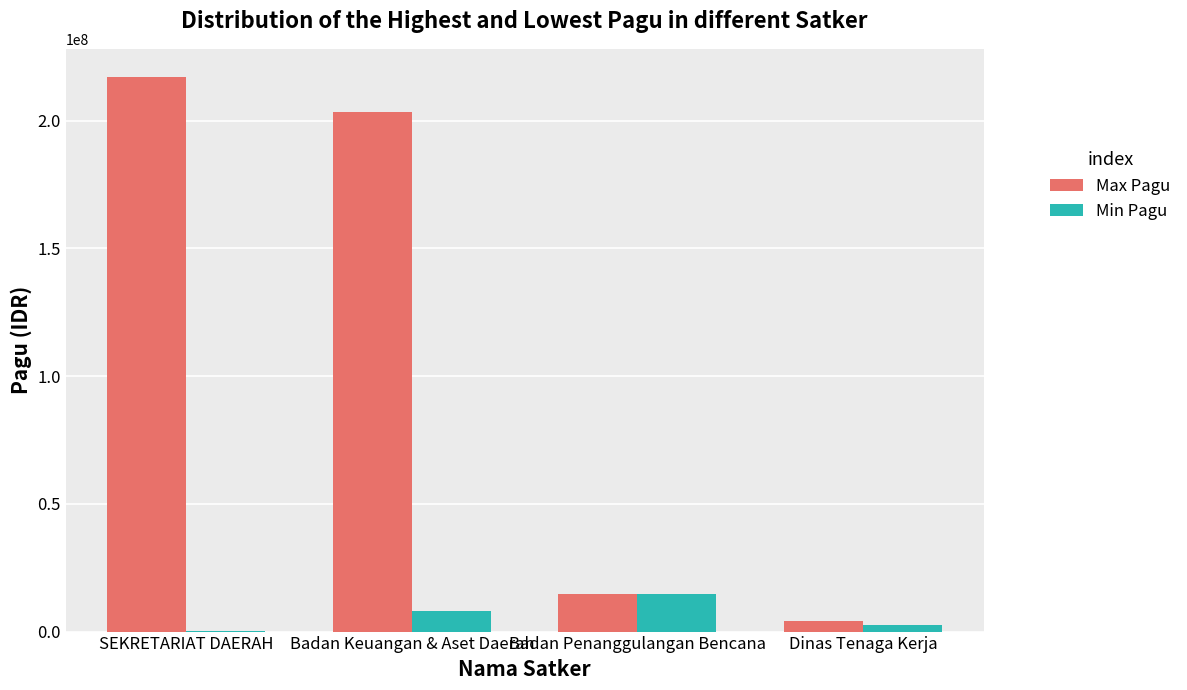

Which series changed the most between Badan Keuangan & Aset Daerah and Dinas Tenaga Kerja?

Max Pagu